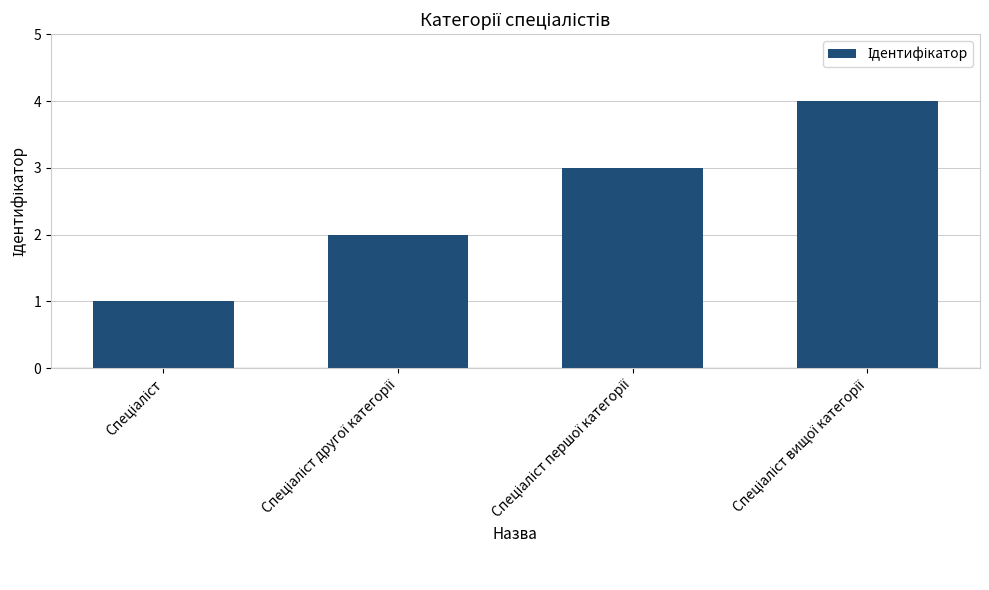

What is the sum of all values?

10